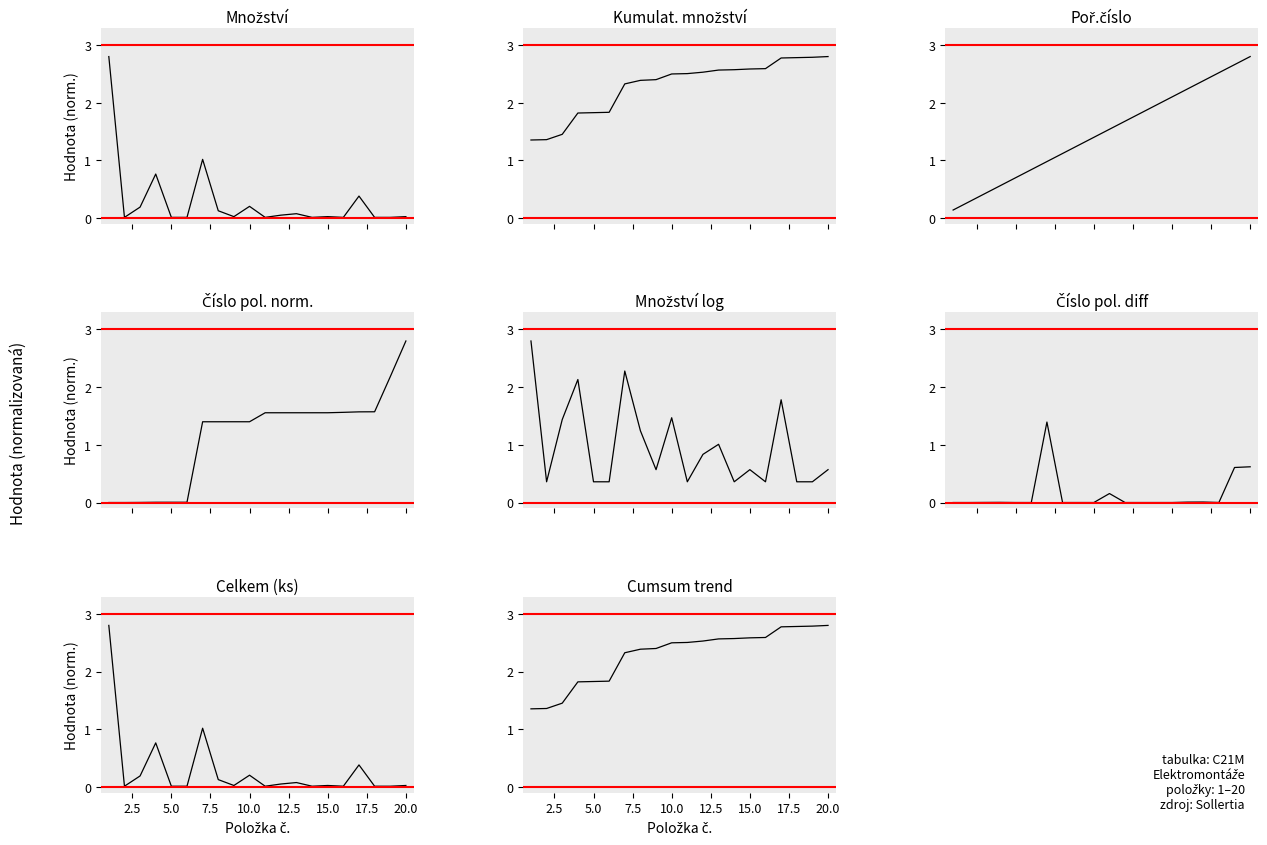

Is the value of Číslo pol. (scaled) at 9 greater than the value of trubka oheb.el.inst. typ 14 R=16mm at 13?

Yes